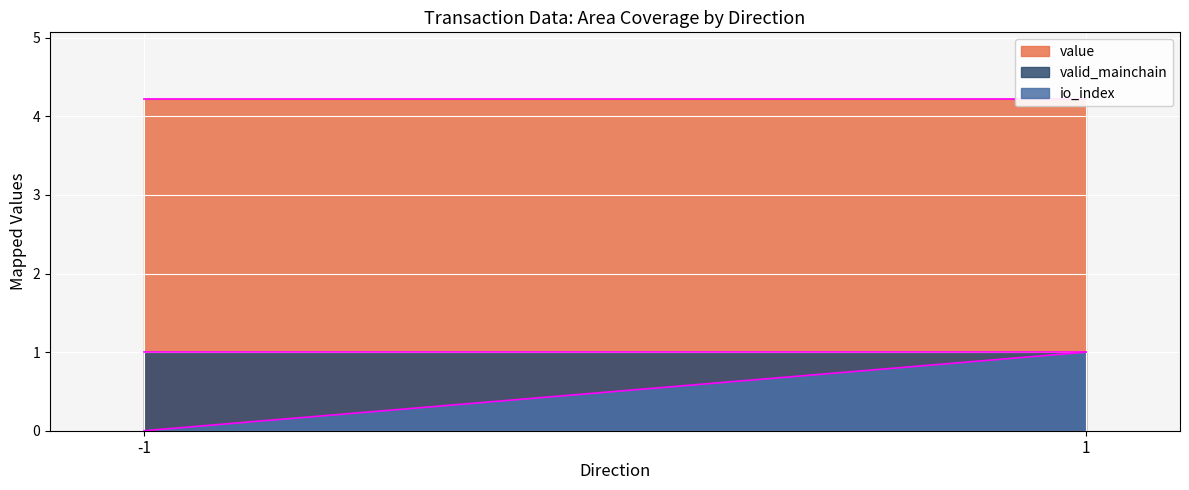

At how many categories does at least one series exceed 0?

2